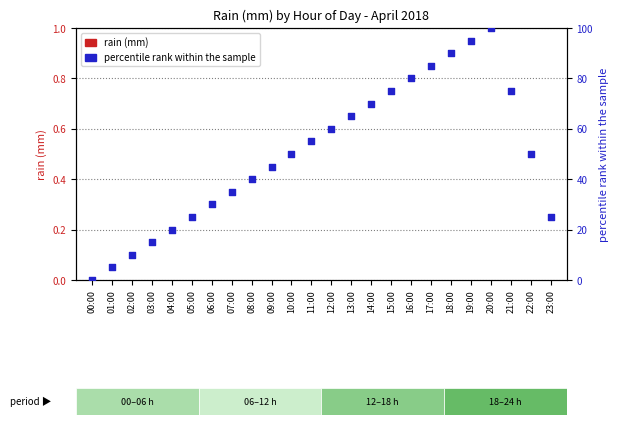

Is the value of percentile rank within the sample at 07:00 greater than the value of rain (mm) at 20:00?

Yes